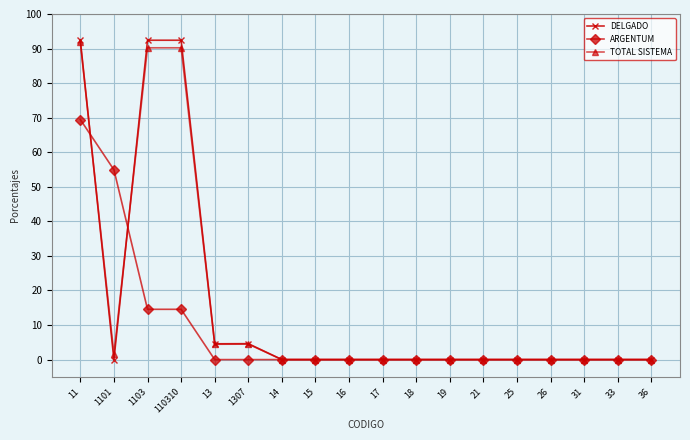

What is the maximum value for TOTAL SISTEMA?

91.8